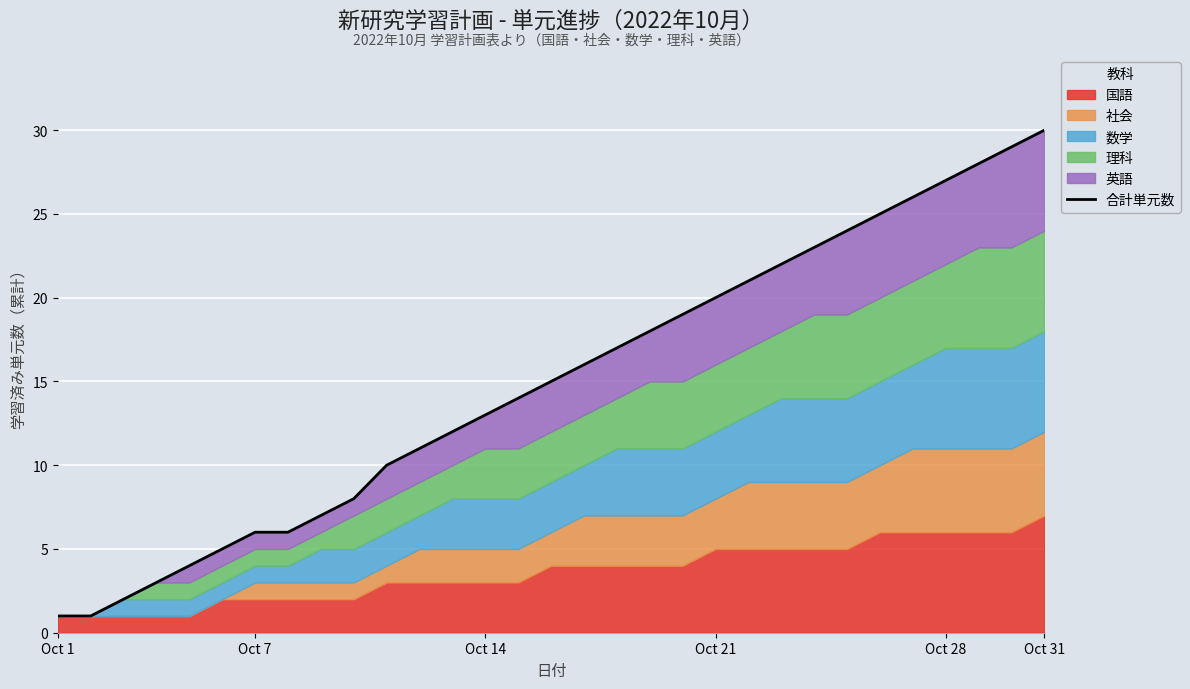

At which label does the data first exceed 15?

16